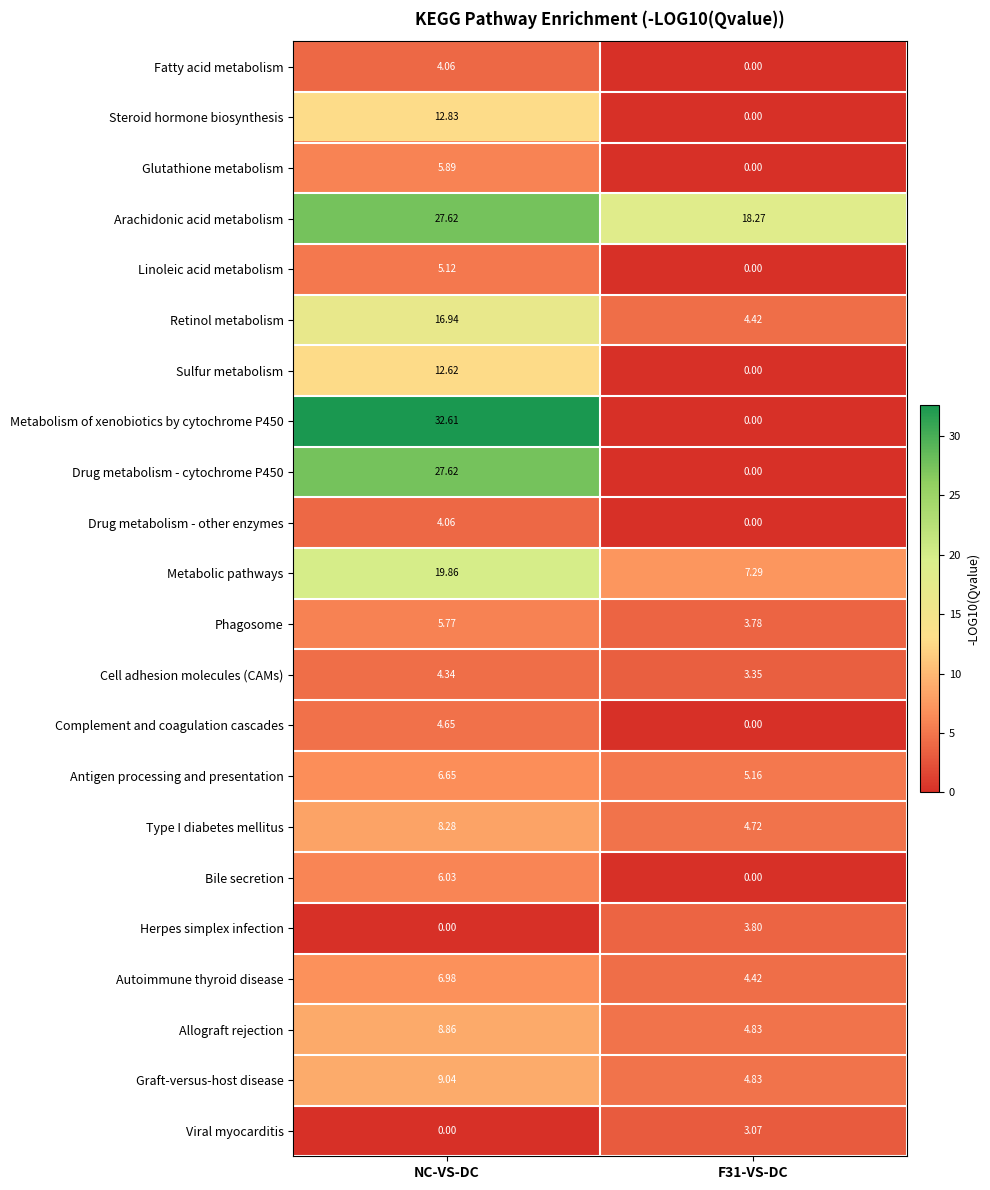

Which series has the largest total across all categories?

Arachidonic acid metabolism